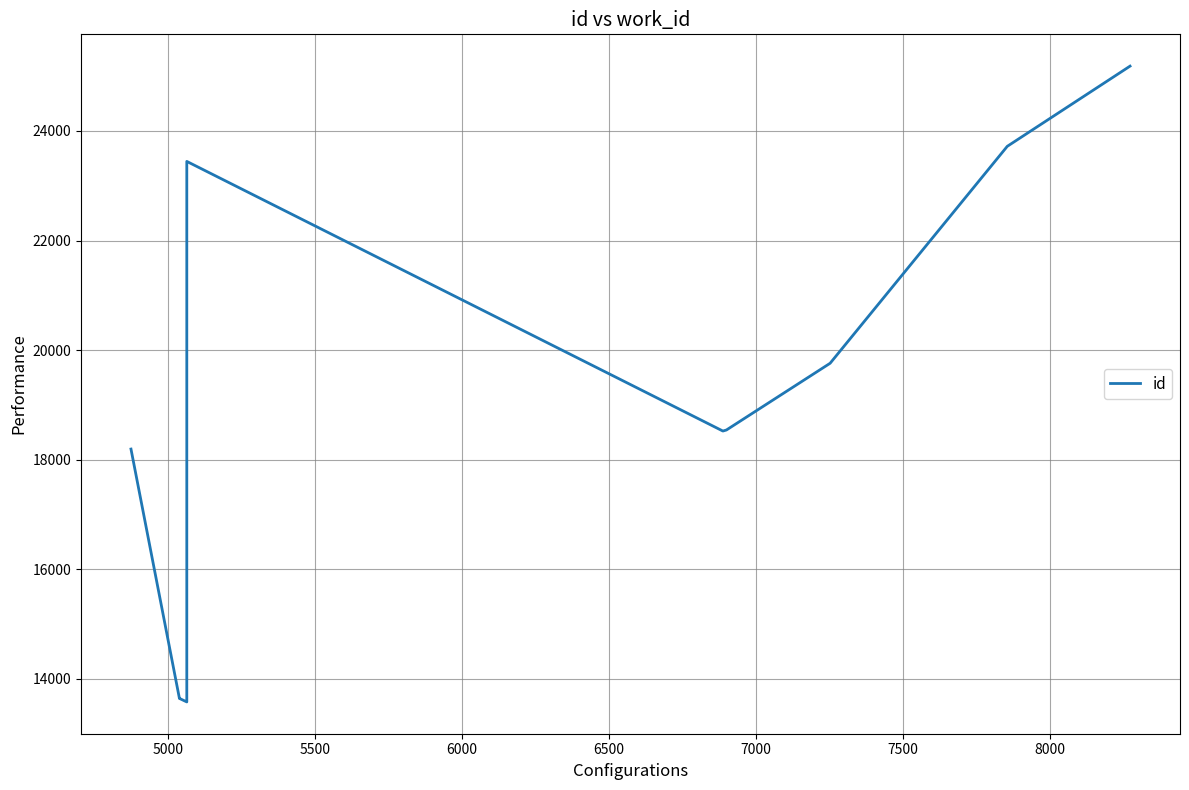

What position from the left is 5000?

2